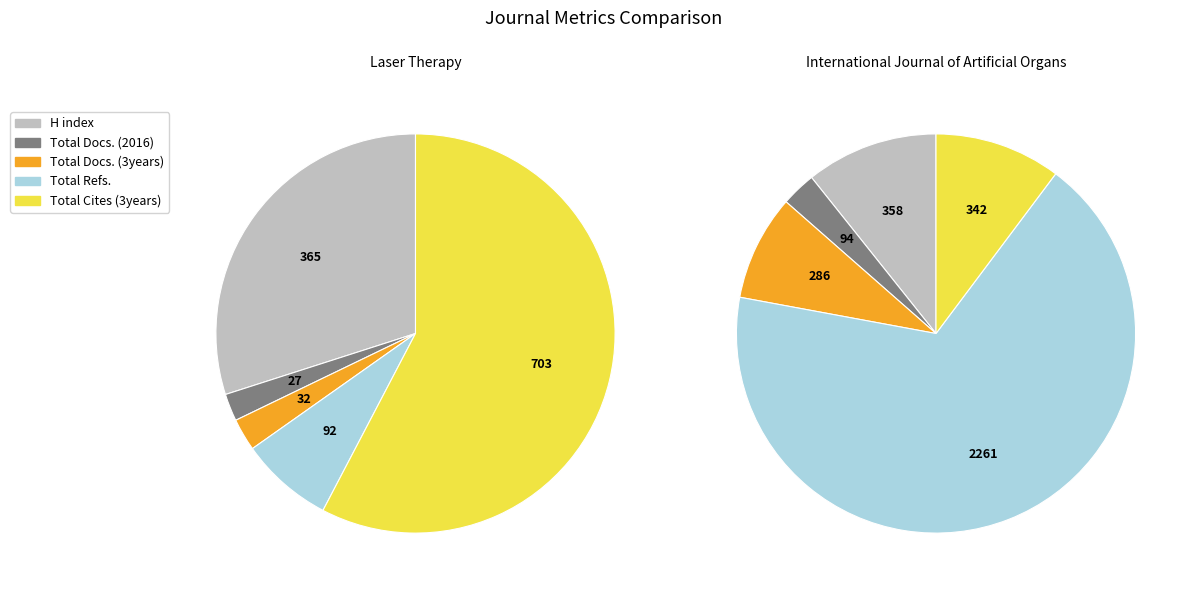

Does Laser Therapy account for over 50% of the chart?

Yes